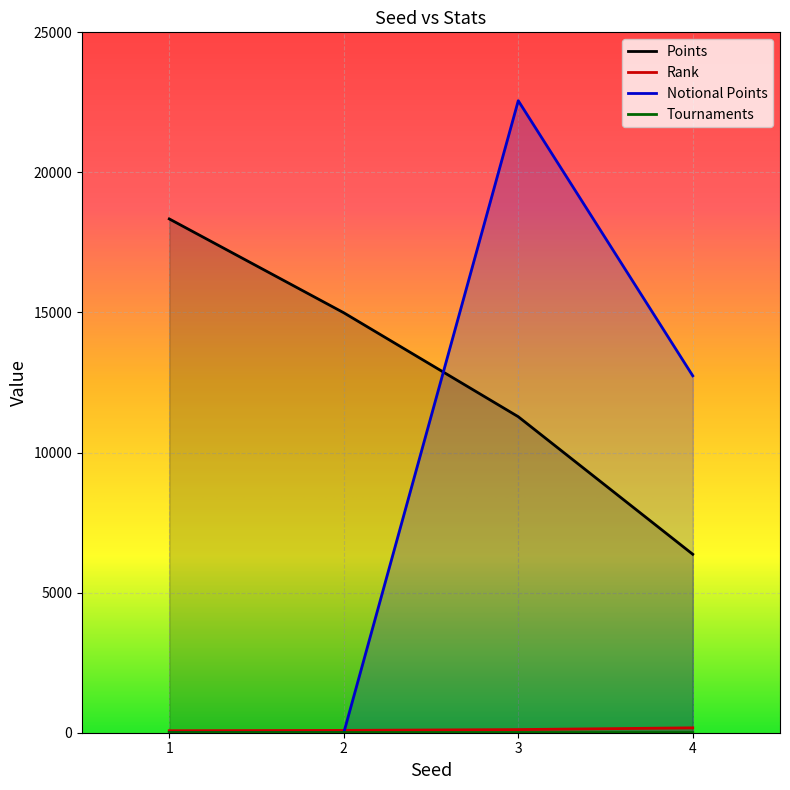

What is the greatest value displayed?

22560